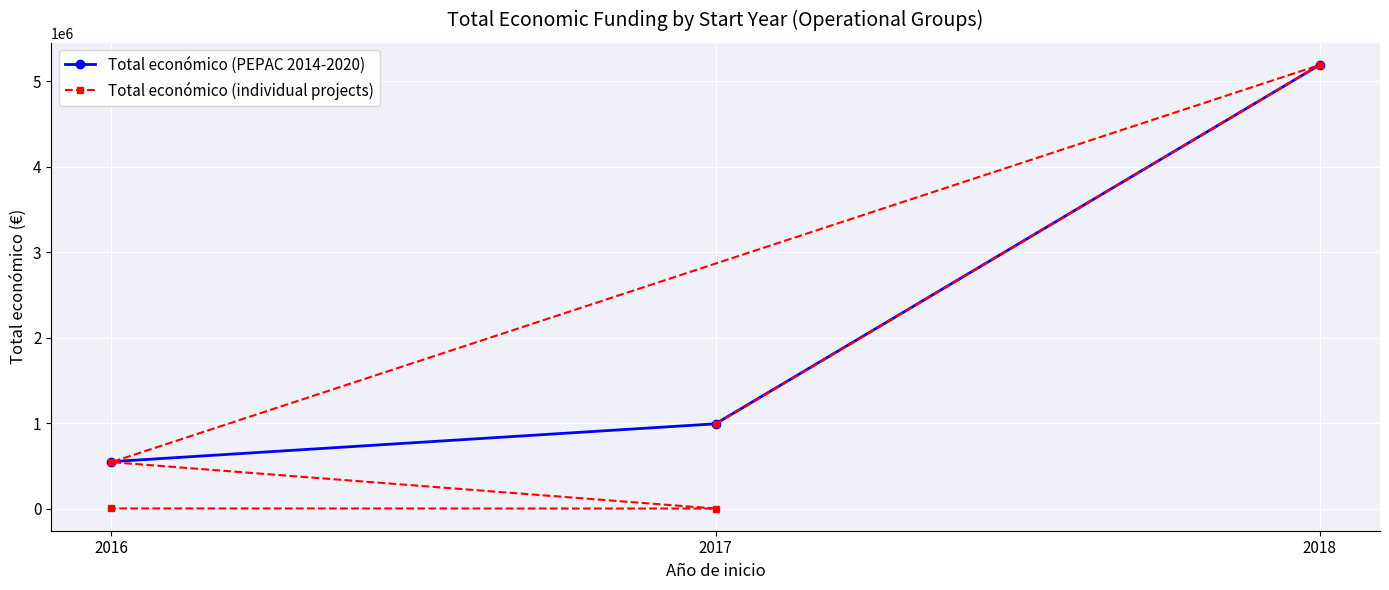

Which has a higher value, 2017 or 2016?

2016